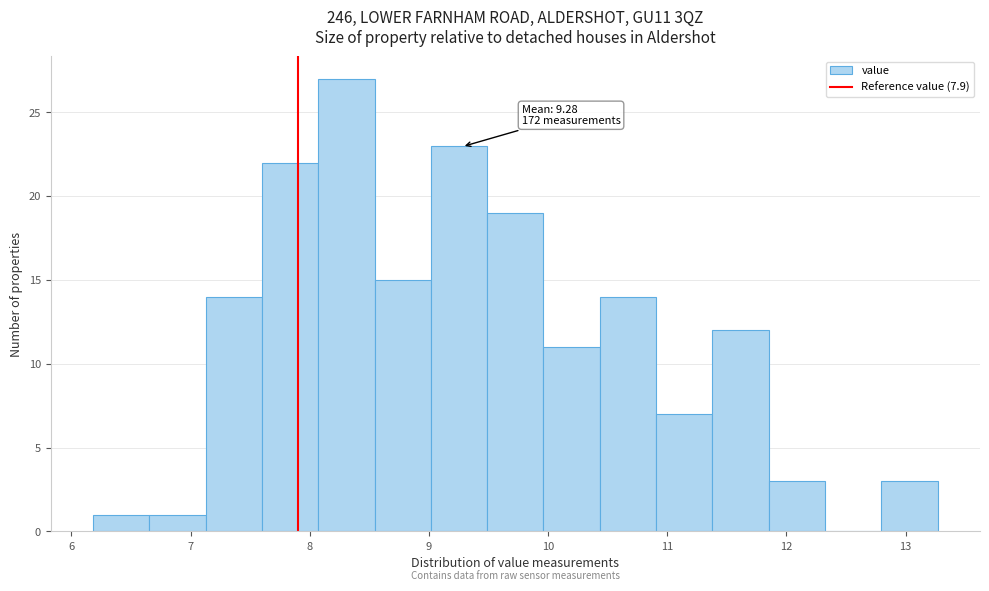

Which range on the x-axis has the tallest bar?

8.1 to 8.5